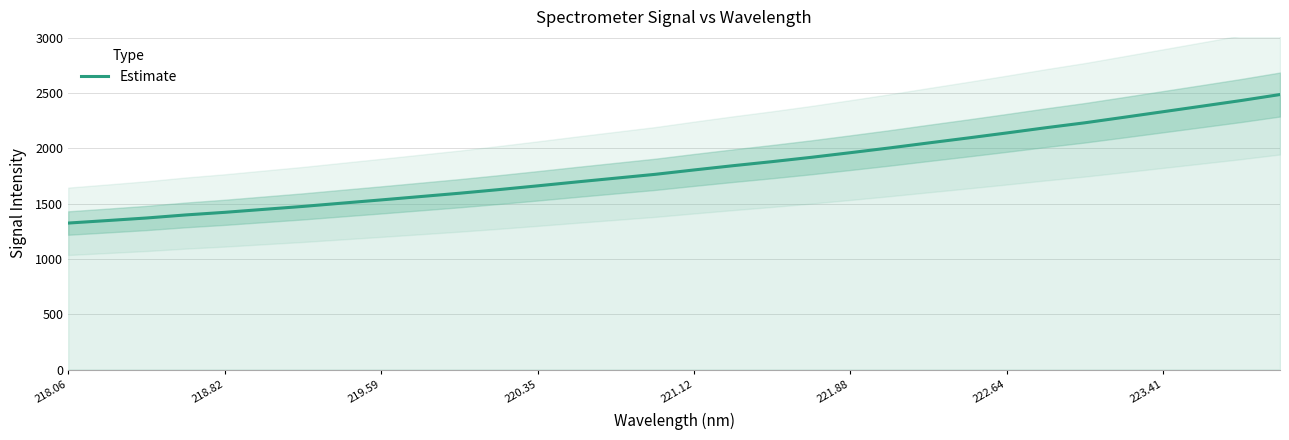

How many data points are less than 1803?

16